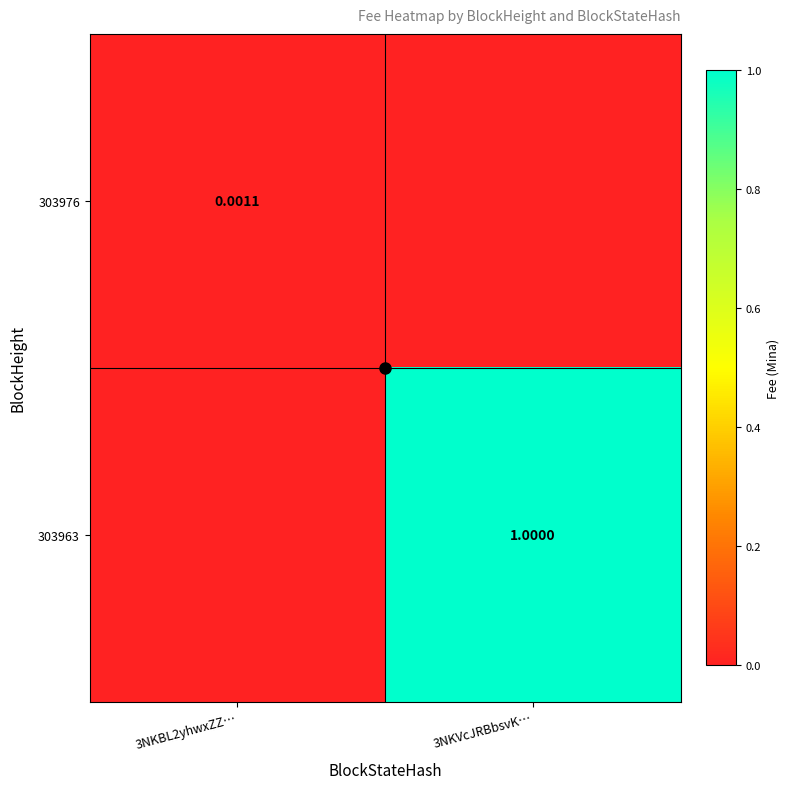

Which category has the highest value in the 303976 series?

3NKBL2yhwxZZ…